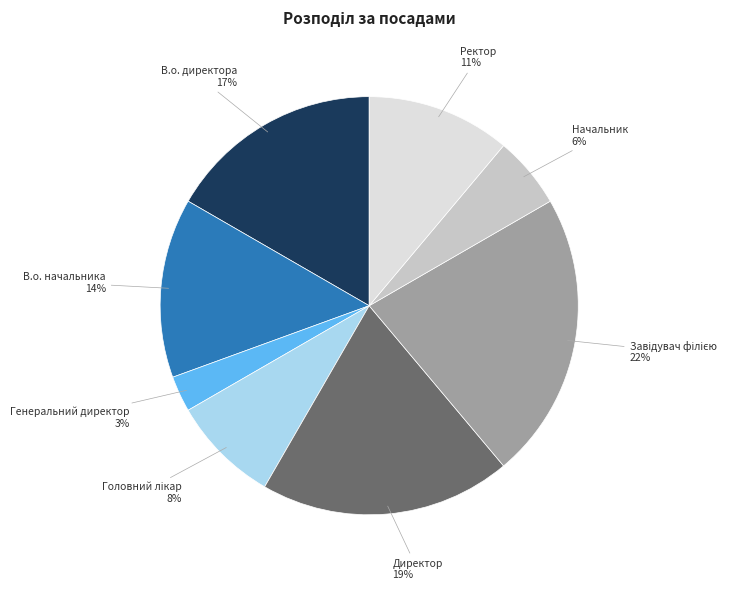

Count the number of slices in the pie.

8